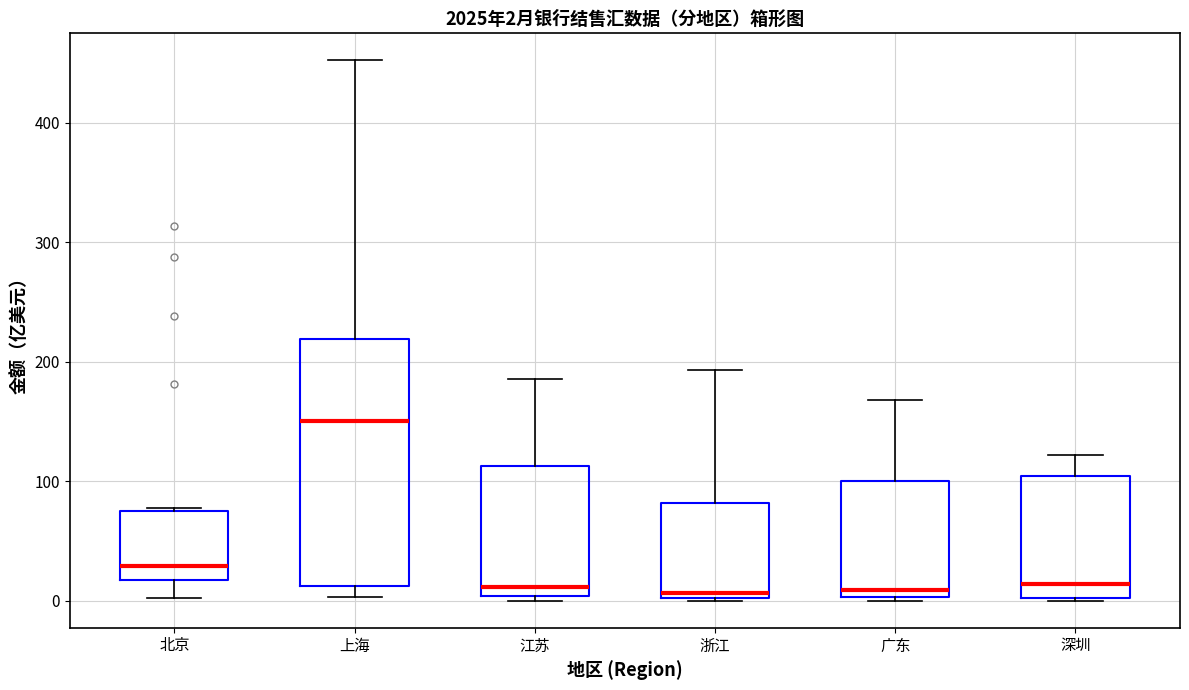

Comparing the boxes themselves (not the whiskers), which one is the tallest?

上海